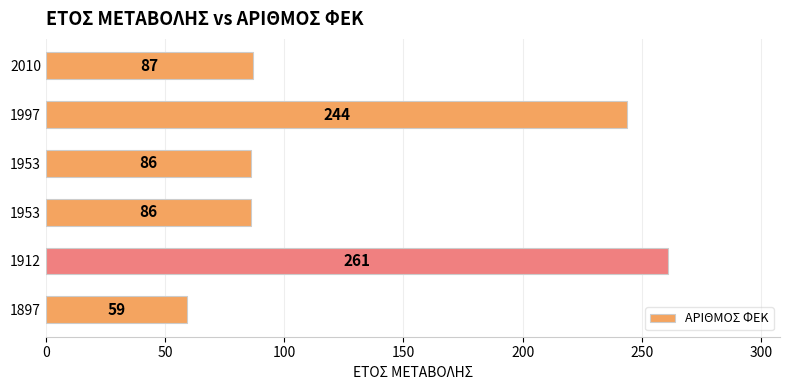

Does the chart contain any negative values?

No